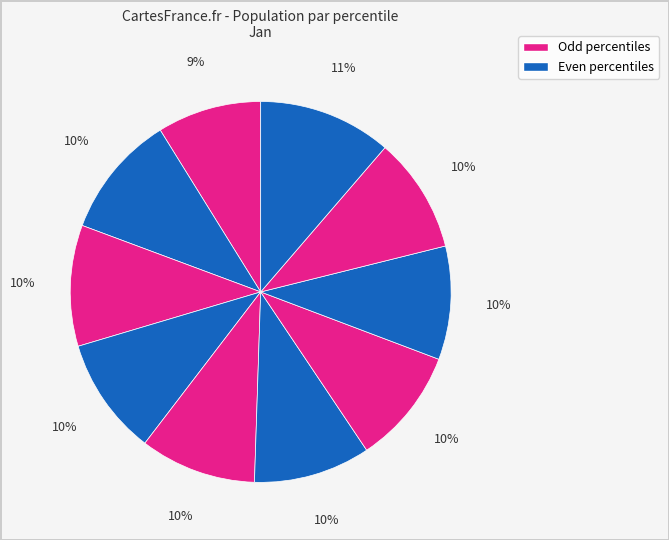

How many segments does this pie chart have?

10